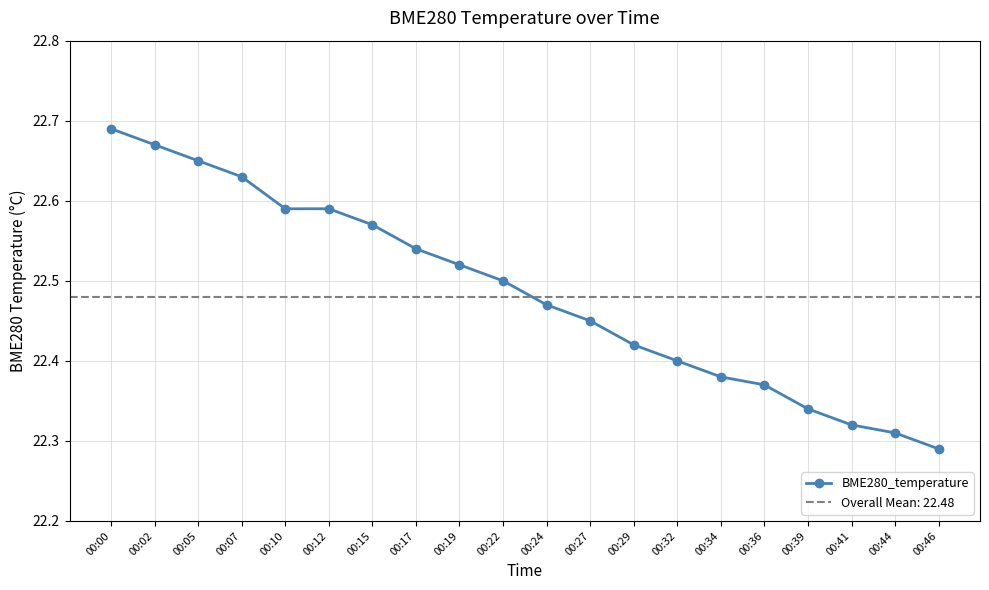

Reading left to right, what are all the values shown in this chart?

22.7	22.7	22.6	22.6	22.6	22.6	22.6	22.5	22.5	22.5	22.5	22.4	22.4	22.4	22.4	22.4	22.3	22.3	22.3	22.3